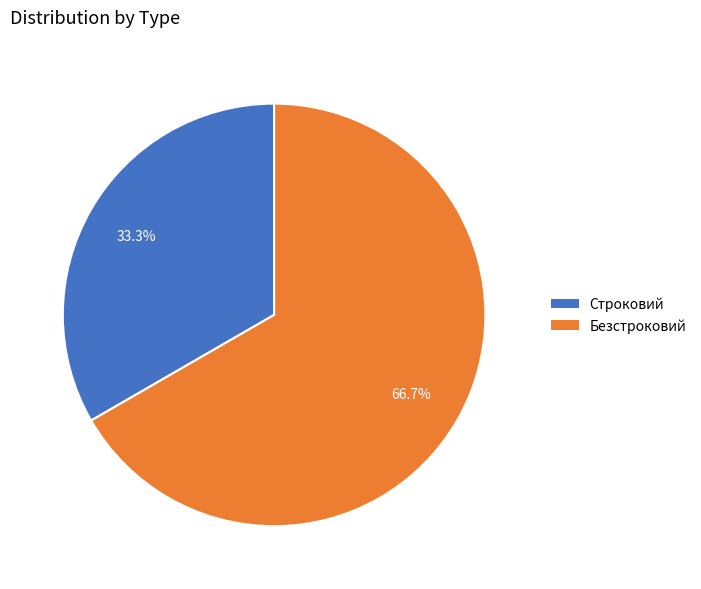

To the nearest percent, what is the combined percentage of Строковий and Безстроковий?

100%